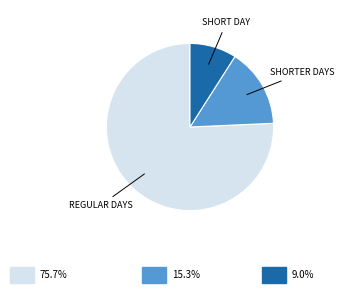

Is there any slice that represents more than half of the pie?

Yes